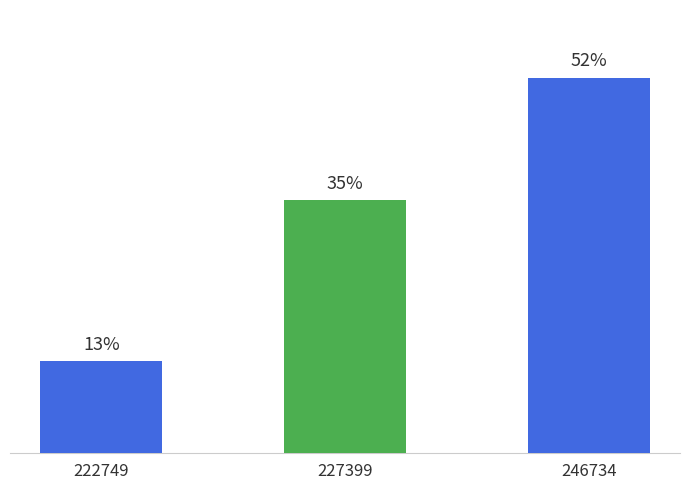

Rank the categories by value from lowest to highest.

222749, 227399, 246734